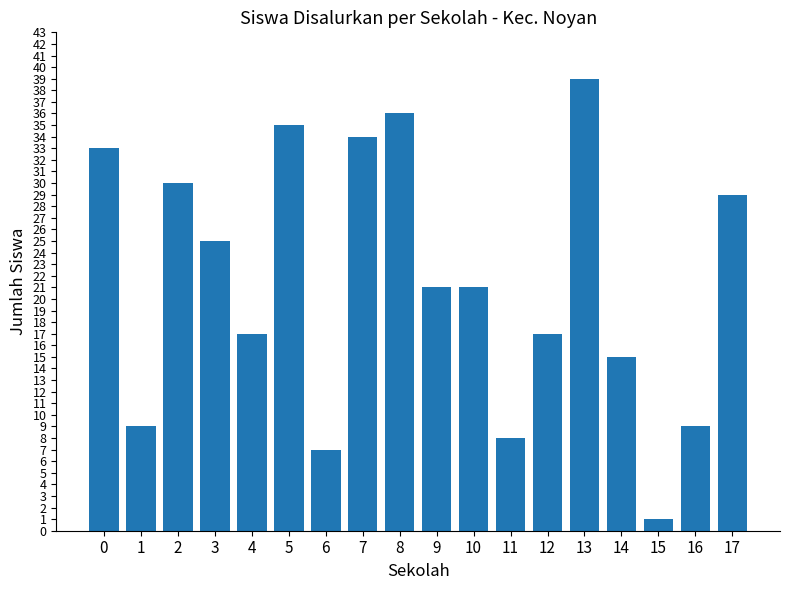

At which category does the chart reach its peak across all series?

13